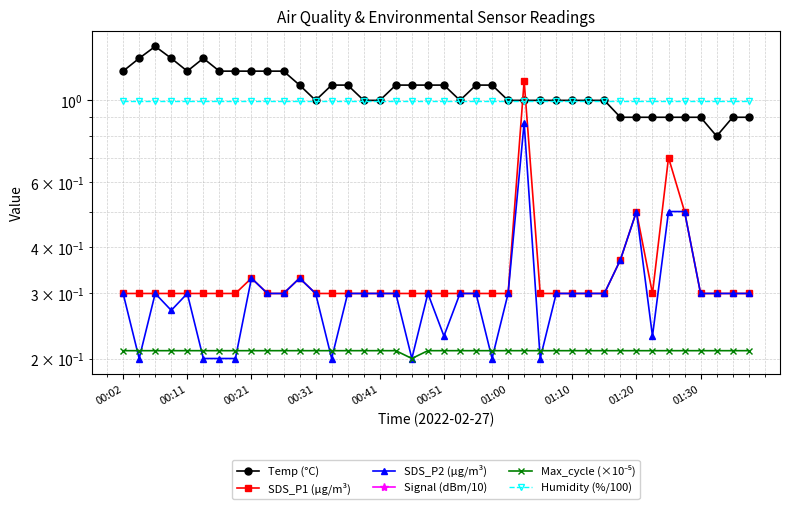

Is the value of SDS_P1 (µg/m³) at 19 greater than the value of SDS_P2 (µg/m³) at 36?

No